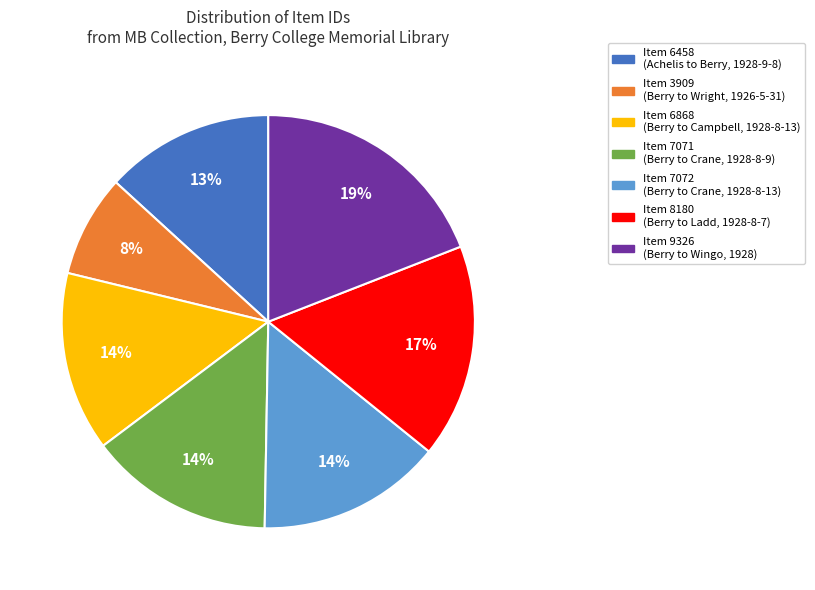

Which slice is the largest?

Item 9326 (Berry to Wingo, 1928)